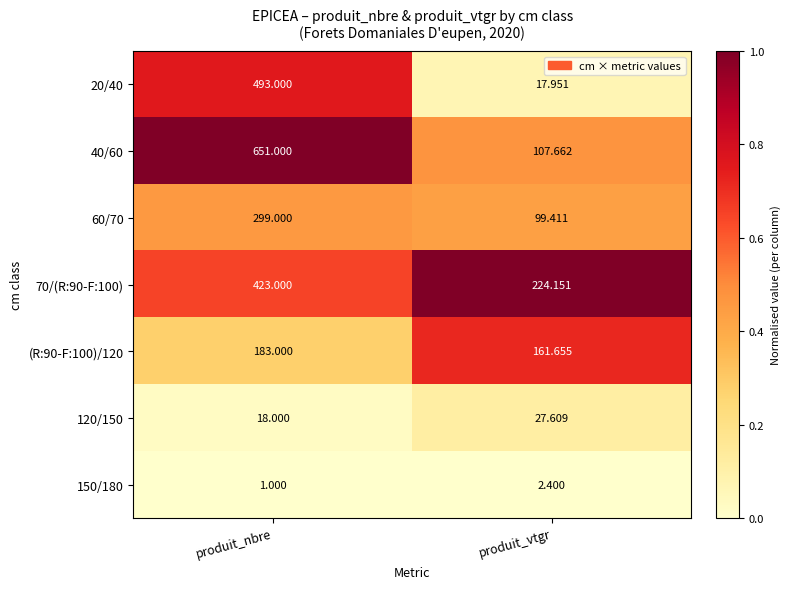

At which category is the sum across all series the highest?

produit_nbre